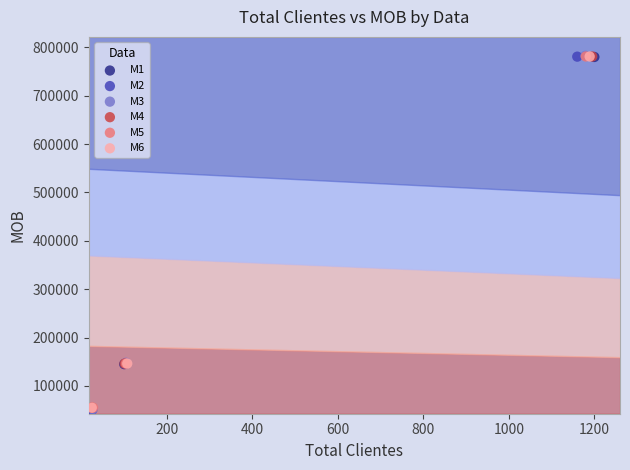

Which series has the largest Y range (max minus min)?

M3